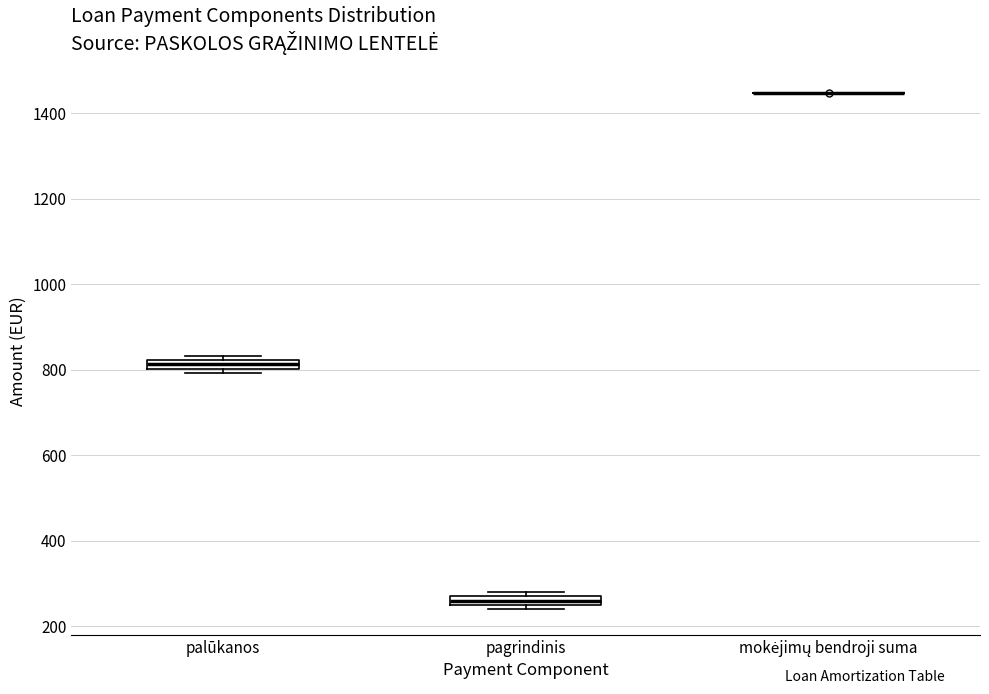

Where is the lower edge of the box for palūkanos on the y-axis? The values are not printed on the chart, so give them approximately, as read against the axis.

800